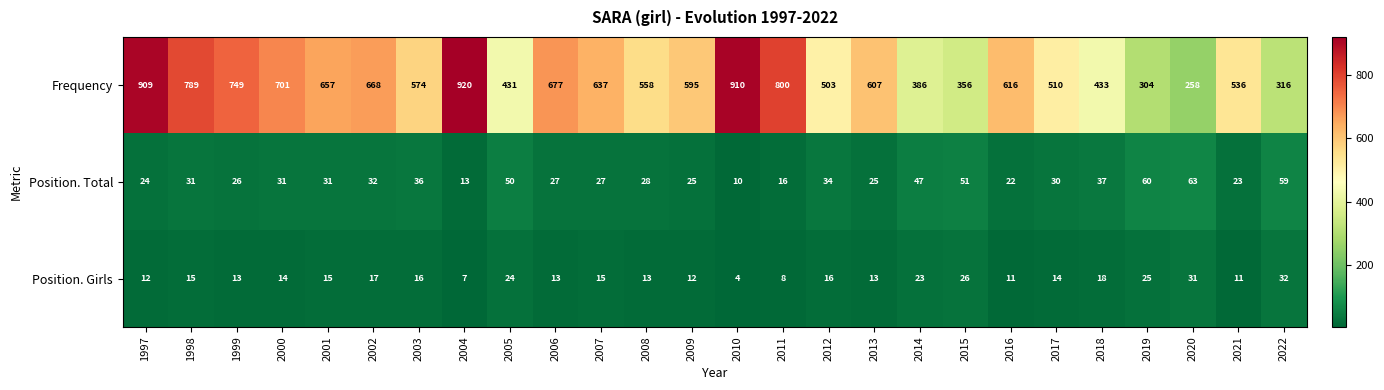

What is the smallest value displayed?

4